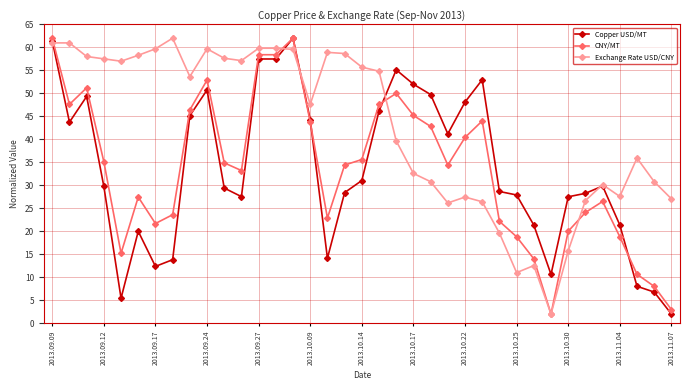

True or false: Copper USD/MT has more than 2 points higher than both neighbors.

True